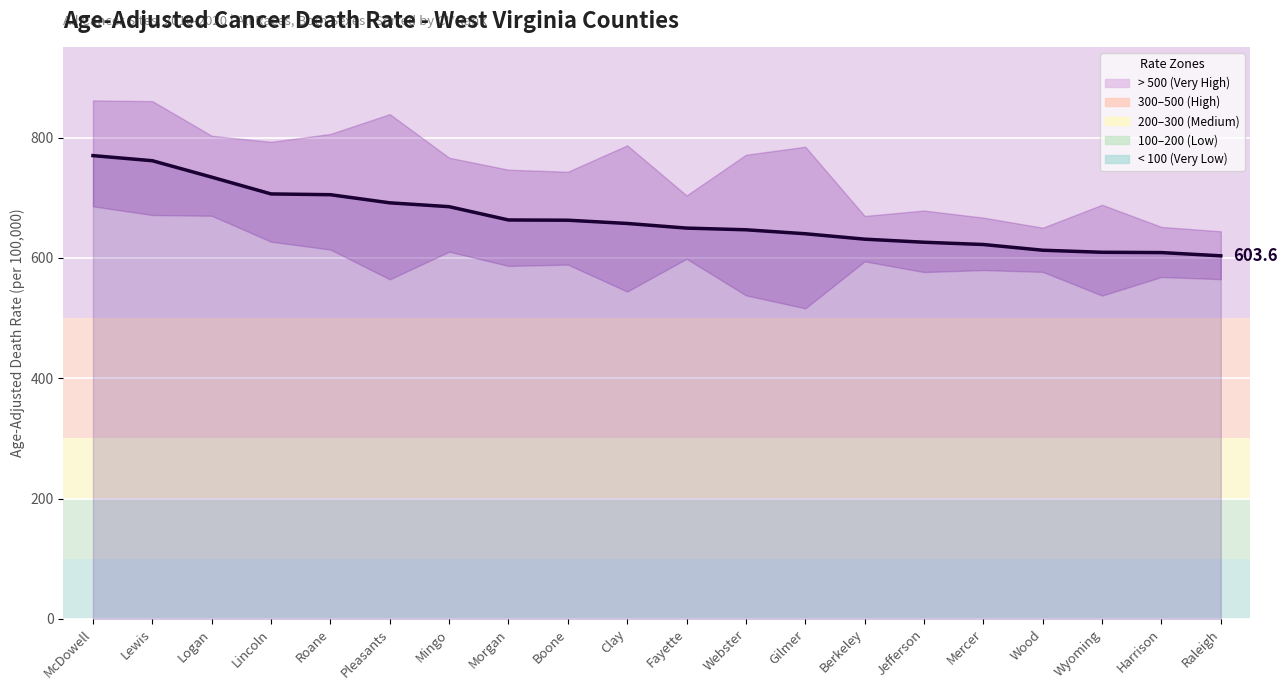

Rank the categories by value from lowest to highest.

Raleigh, Harrison, Wyoming, Wood, Mercer, Jefferson, Berkeley, Gilmer, Webster, Fayette, Clay, Boone, Morgan, Mingo, Pleasants, Roane, Lincoln, Logan, Lewis, McDowell